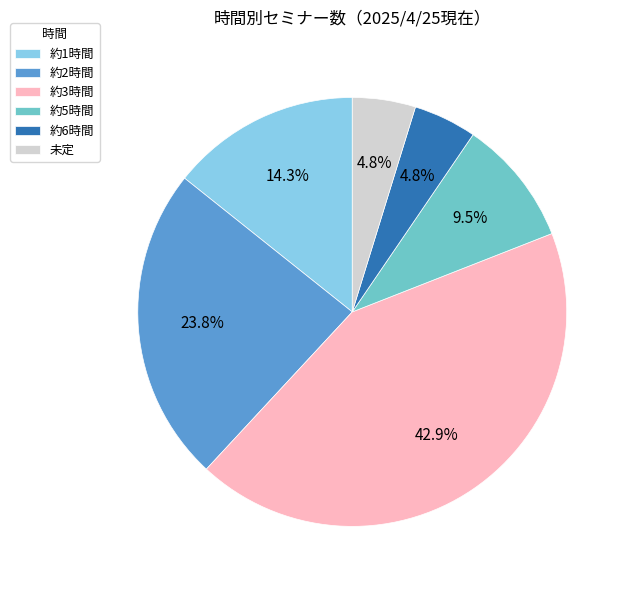

Which slice is the largest?

約3時間